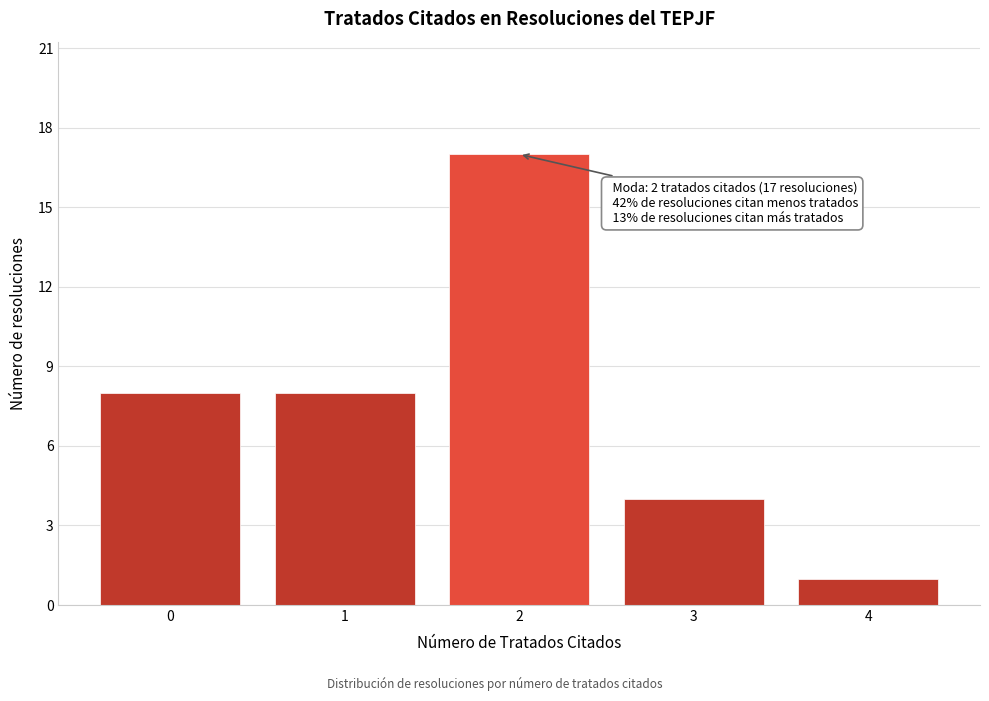

Reading left to right, list all the values displayed in this chart.

8	8	17	4	1